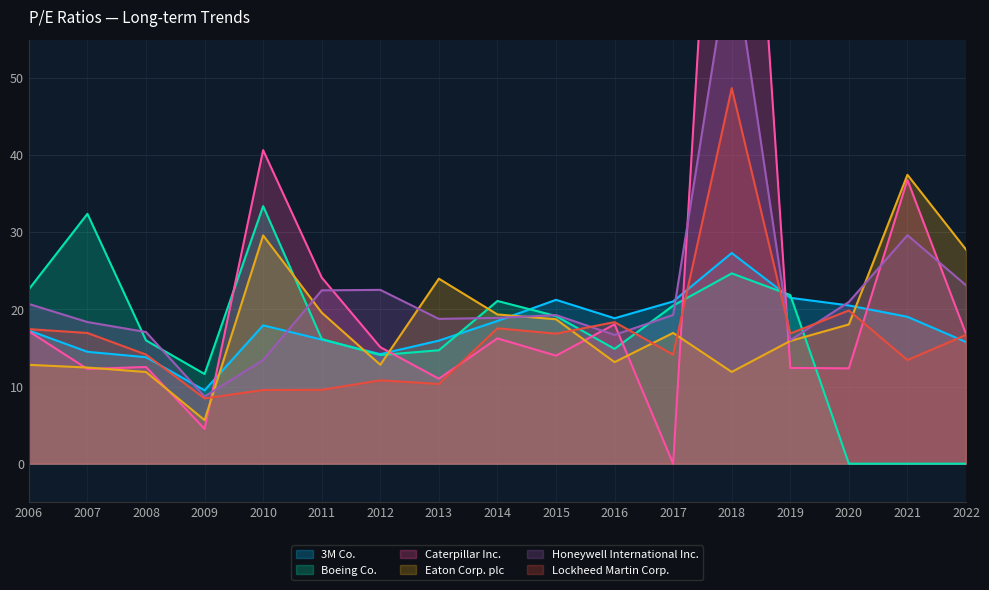

True or false: 3M Co. has a value of 17.3 at 2006.

True